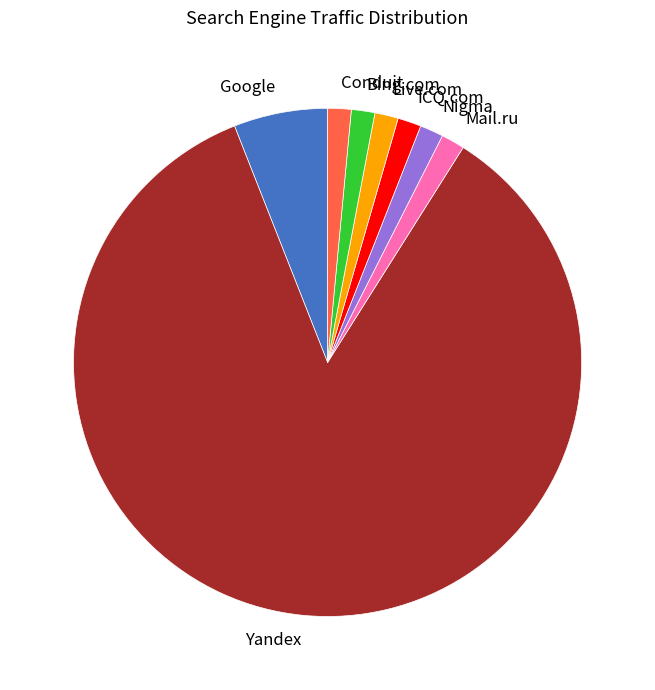

Approximately how many times larger is the value at ICQ.com compared to Nigma?

1.0